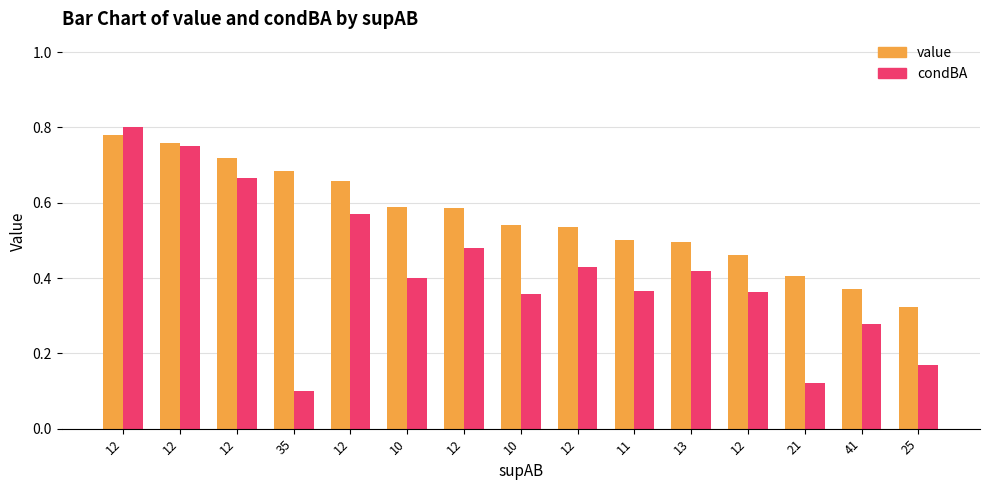

How many groups of bars are there?

15